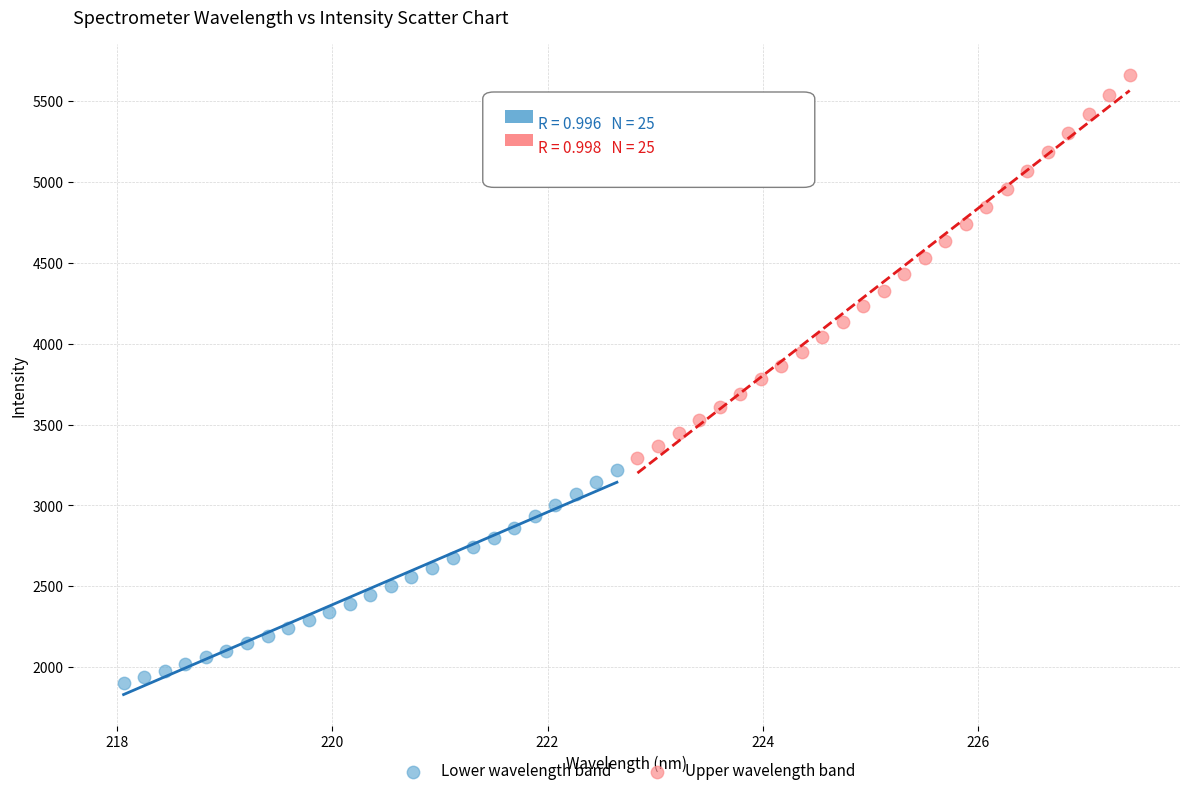

Which series has the widest spread of Y values?

Upper wavelength band